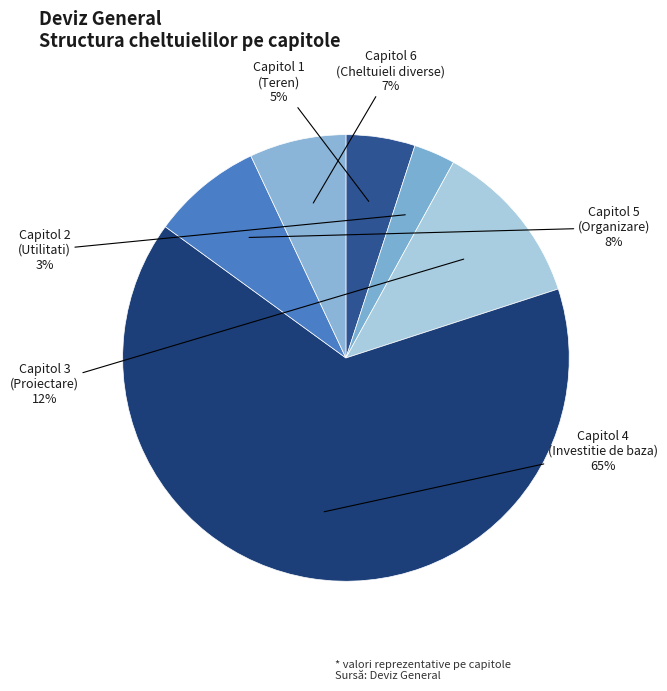

Between Capitol 5 (Organizare) and Capitol 6 (Cheltuieli diverse), which is larger?

Capitol 5 (Organizare)